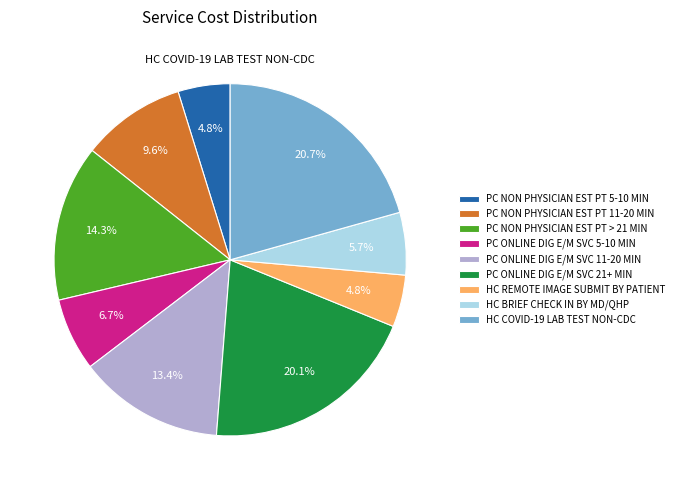

To the nearest percent, what is the average slice percentage?

11%